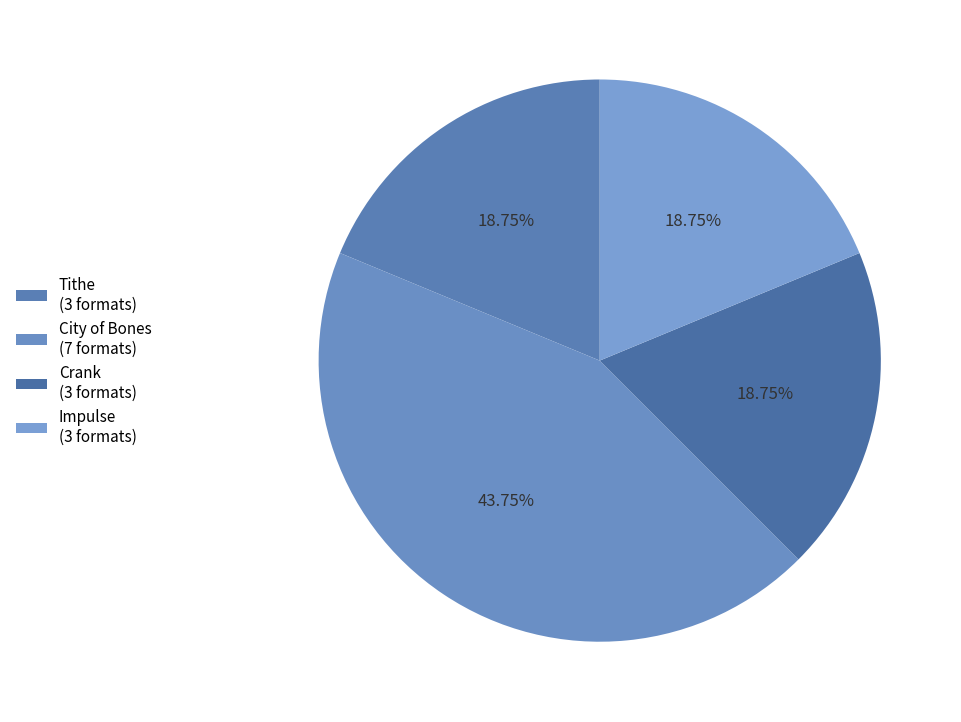

Count the number of slices in the pie.

4